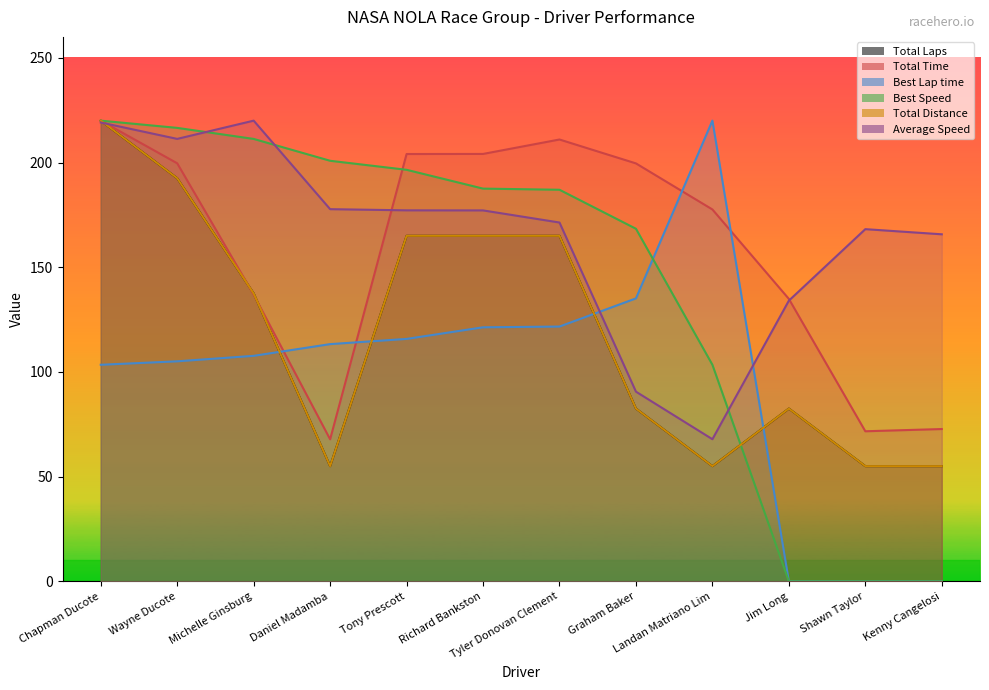

How many times do Best Lap time and Total Laps cross each other?

4